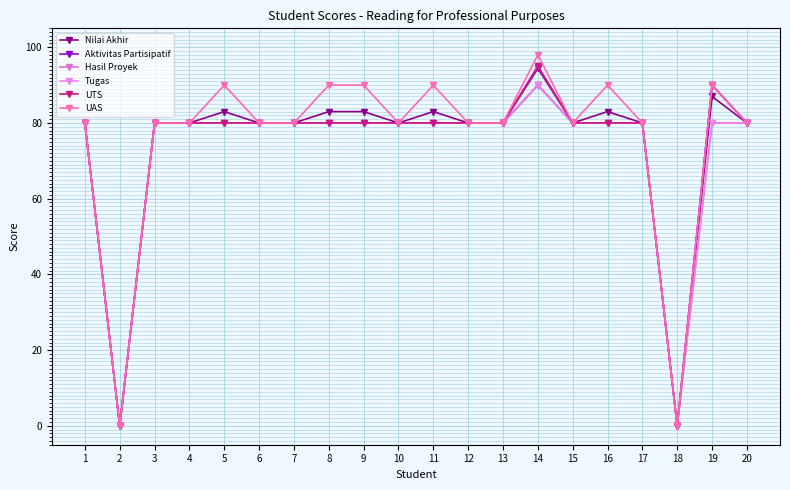

How many categories are shown in the chart?

20